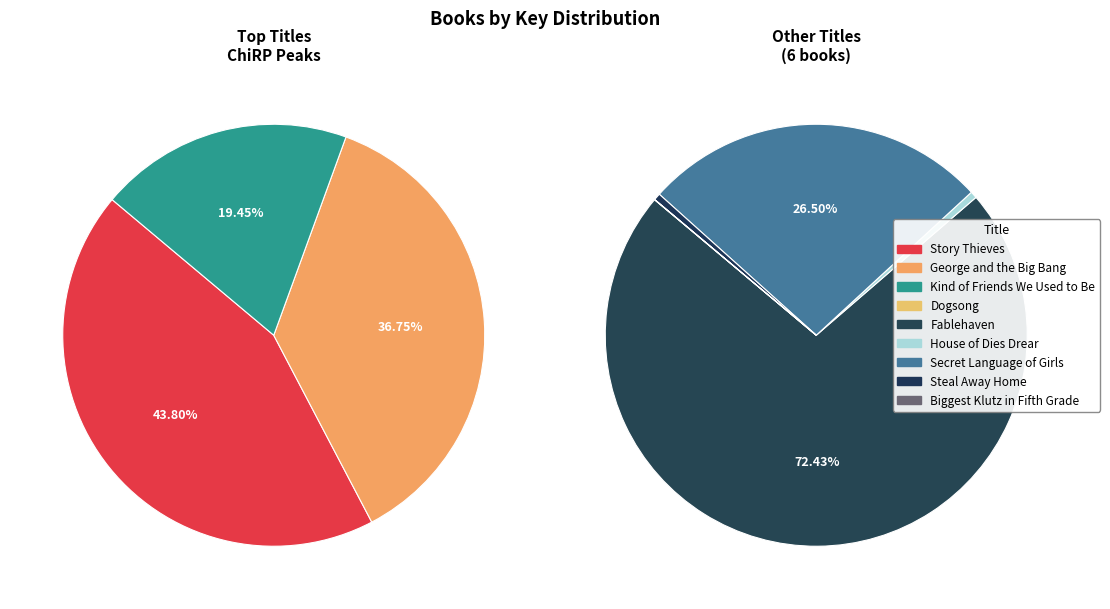

Does Story Thieves represent more than half of the total?

No